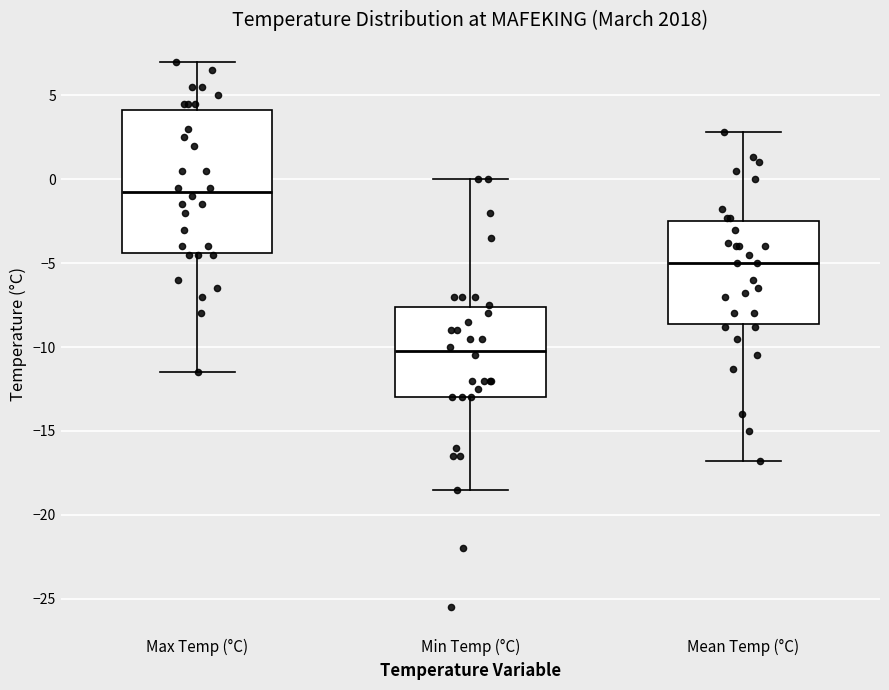

Where is the upper edge of the box for Max Temp (°C) on the y-axis? The values are not printed on the chart, so give them approximately, as read against the axis.

4.0